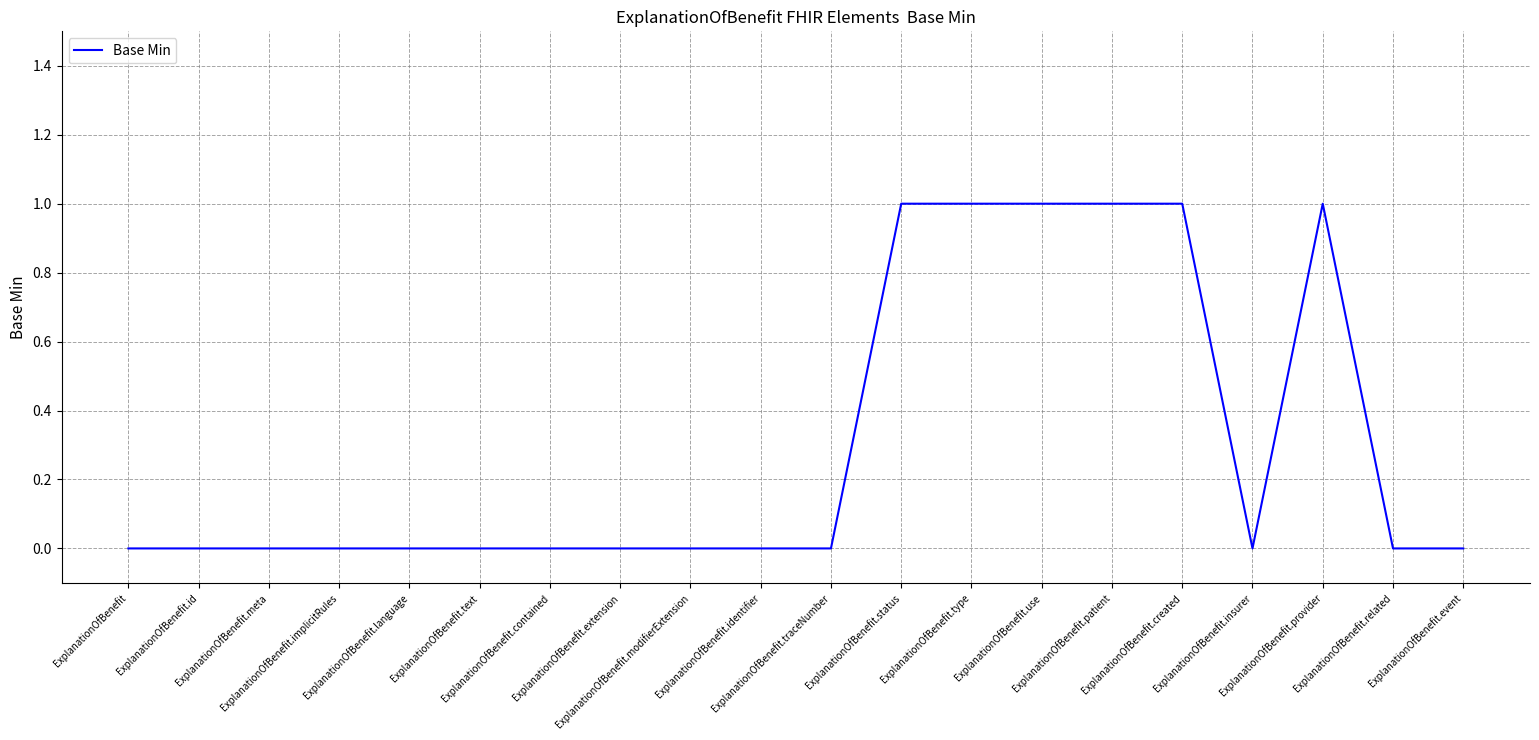

Count the number of data series in this chart.

1